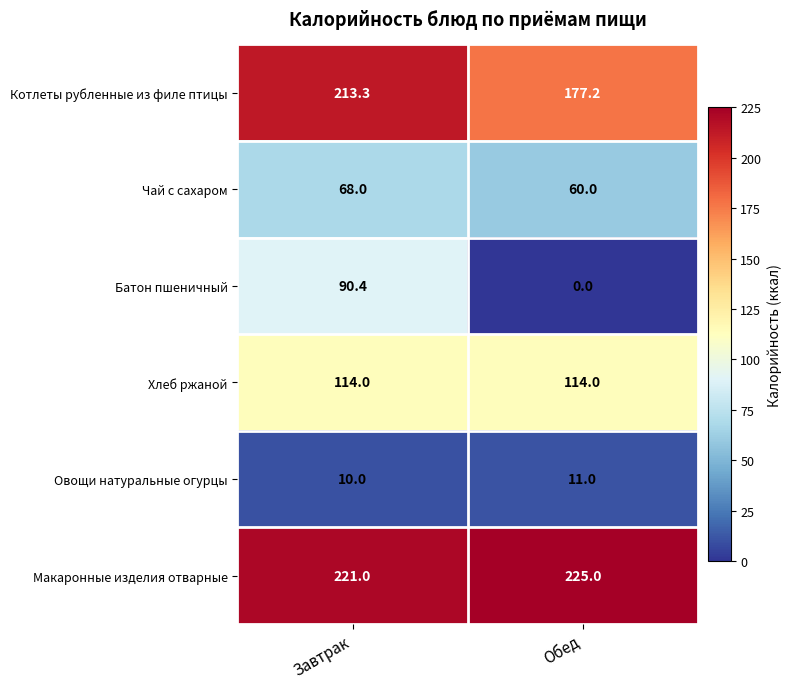

The value of Хлеб ржаной at Обед is 114.0. True or false?

True